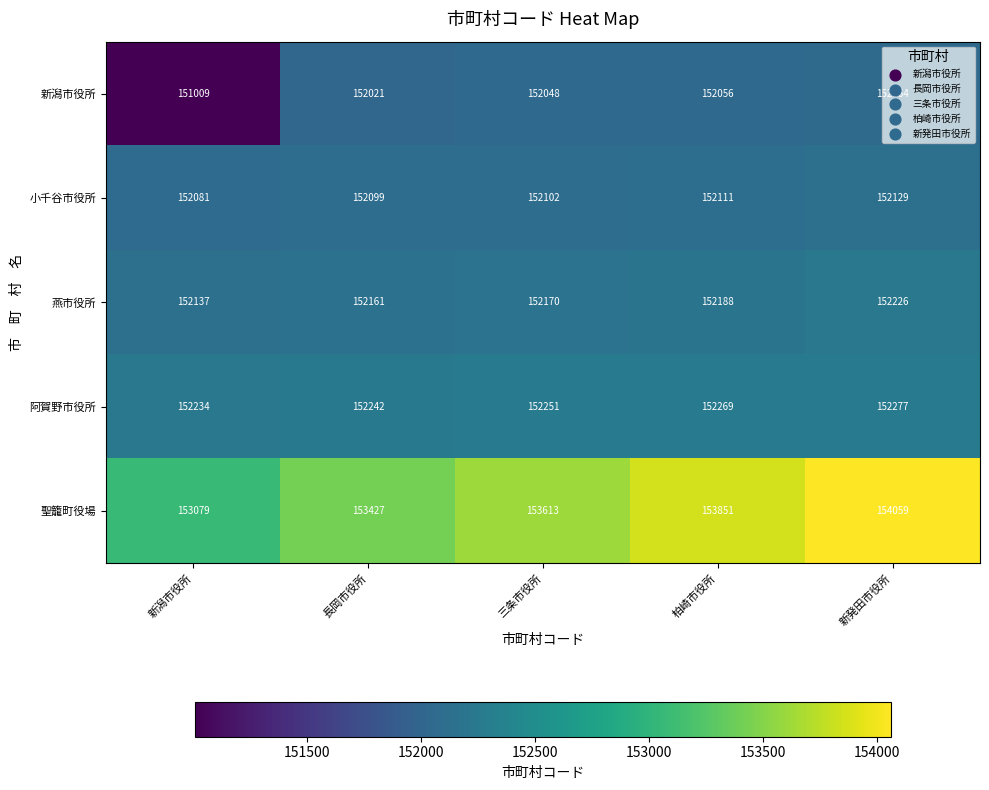

The value of 新潟市役所 at 新発田市役所 is 30497. True or false?

False